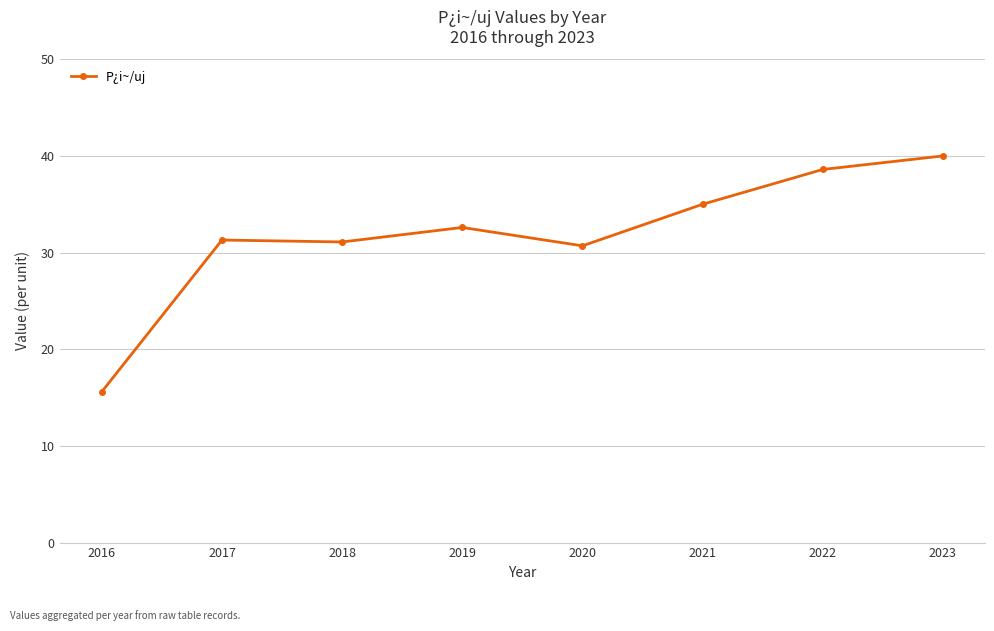

What is the value of the 6th point from the left?

35.0